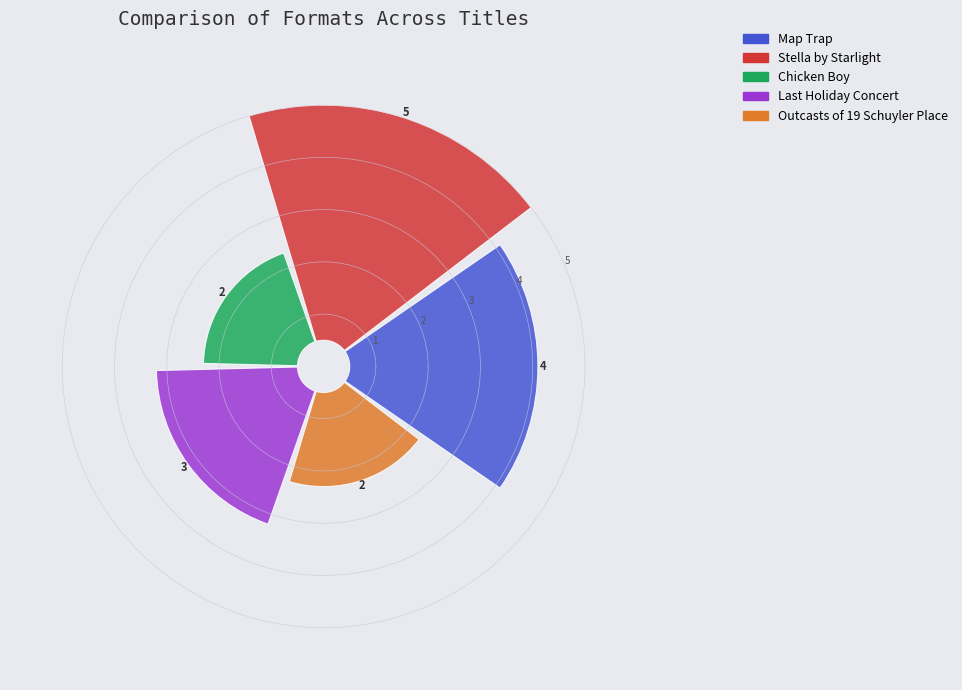

Is there a majority slice in this chart?

No